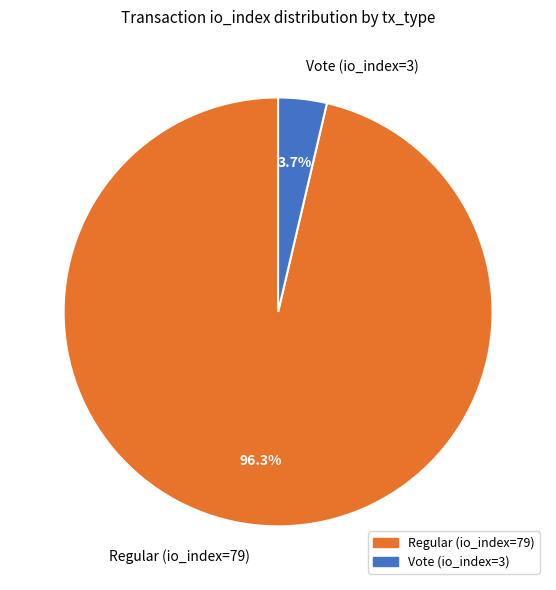

Which slice is the smallest?

Vote (io_index=3)